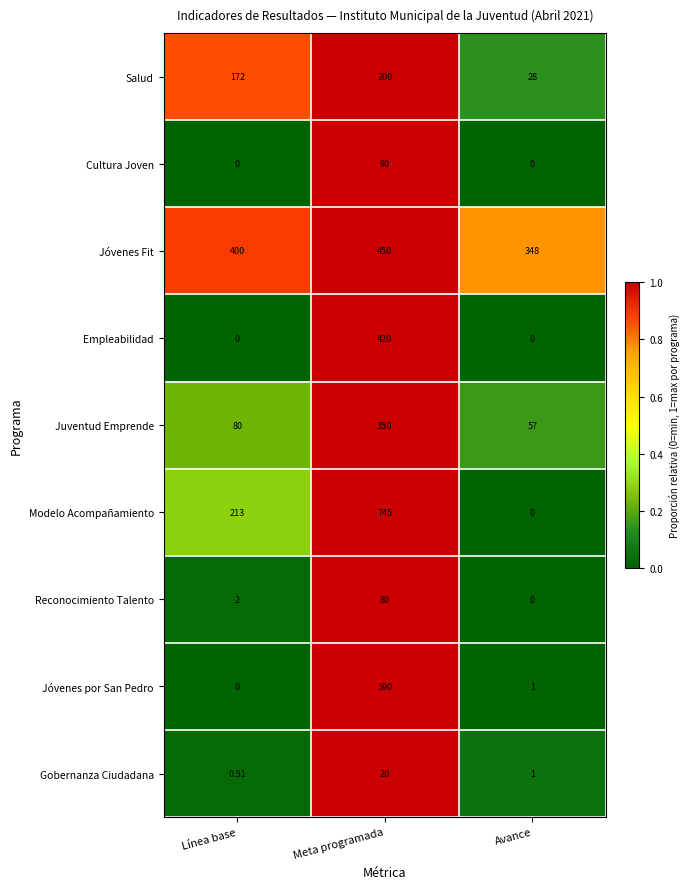

Which series changed the most between Línea base and Avance?

Modelo Acompañamiento